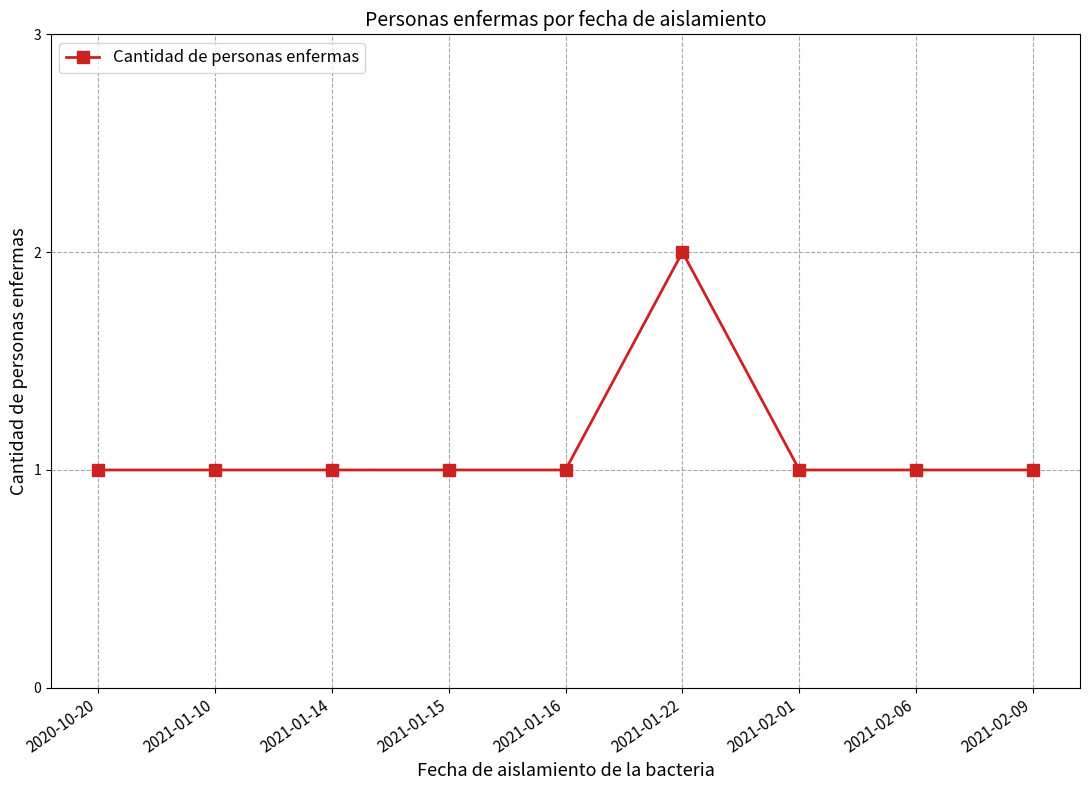

What is the ratio of the value at 2021-02-09 to the value at 2021-01-16?

1.0